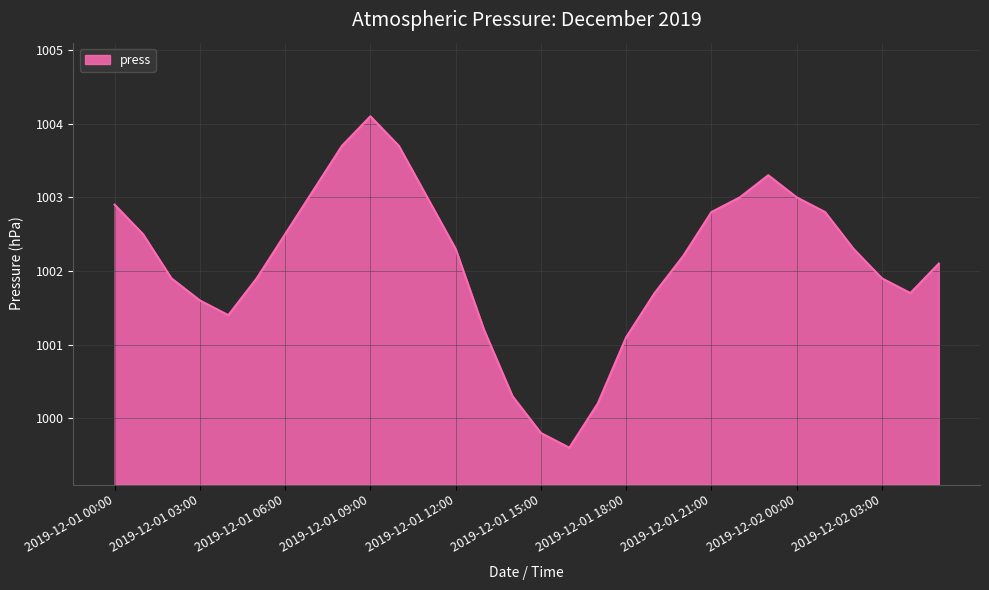

What is the difference between the maximum and minimum values?

4.5